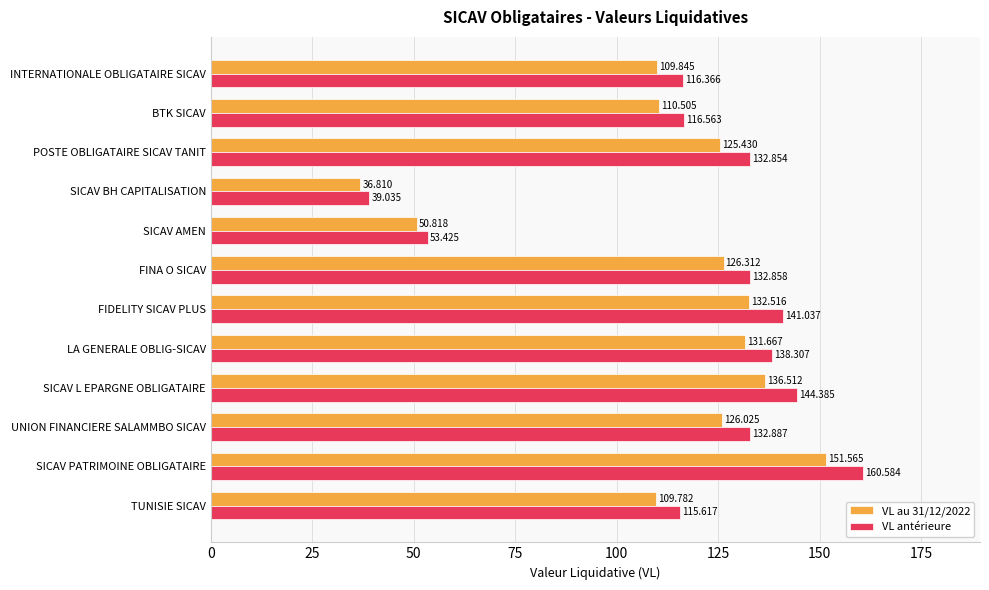

List the series in order of their overall mean, lowest first.

VL au 31/12/2022, VL antérieure